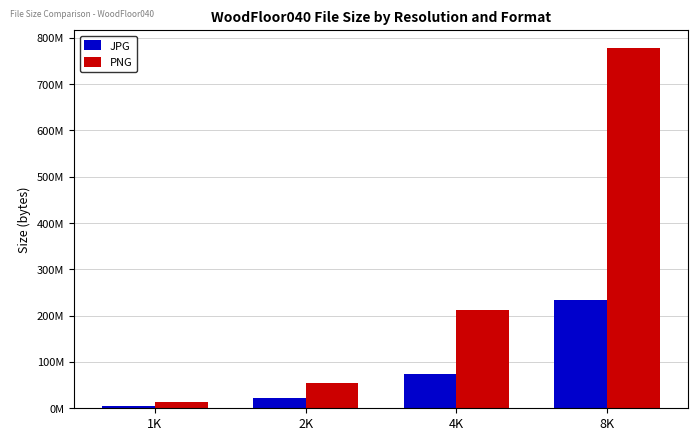

What is the average value of the PNG series?

265033972